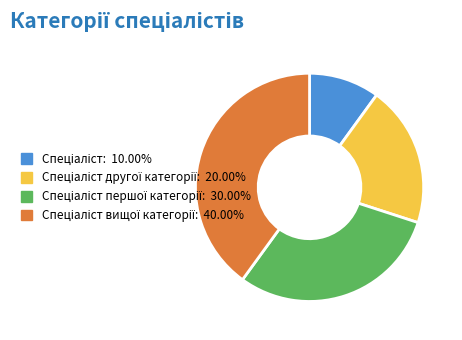

Is there a majority slice in this chart?

No